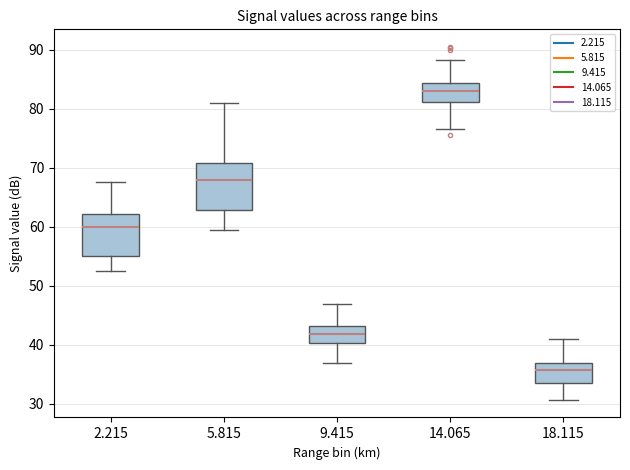

Where does the median line of the box at x = 9.415 sit on the y-axis? The values are not printed on the chart, so give them approximately, as read against the axis.

42